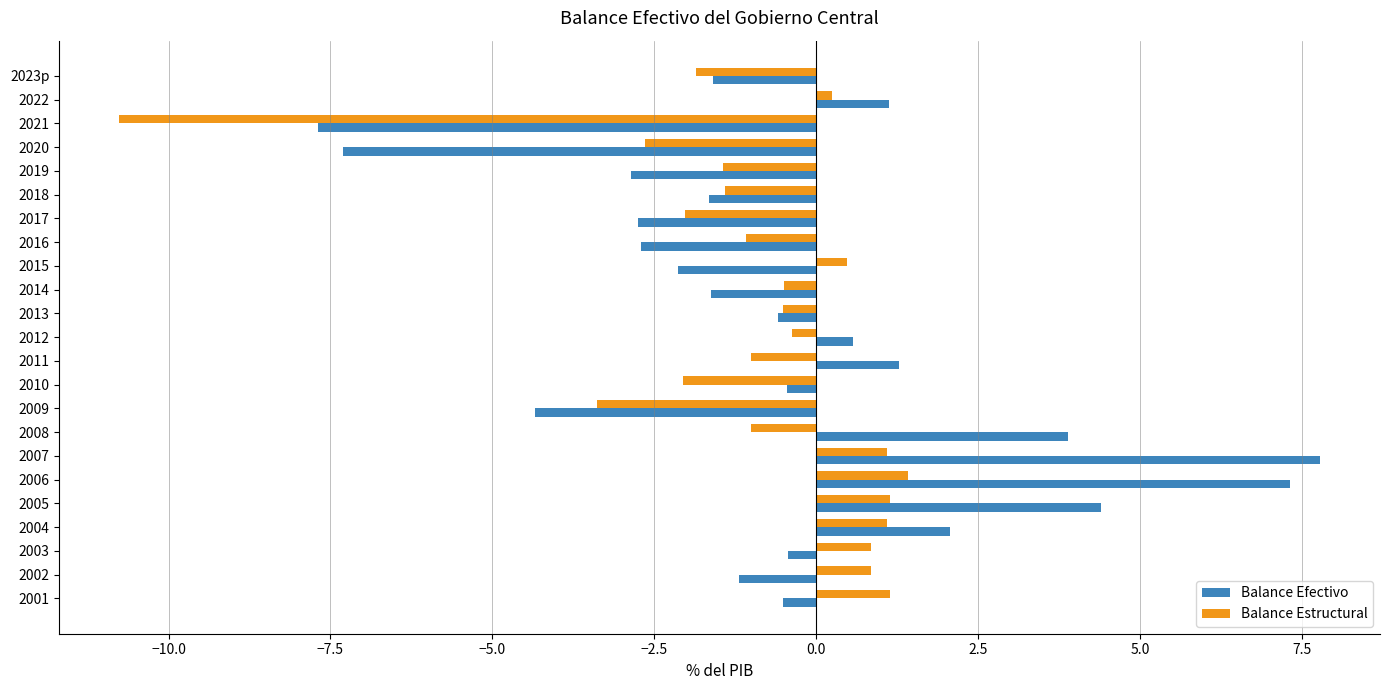

The value of Balance Efectivo at 2016 is -2.7. True or false?

True